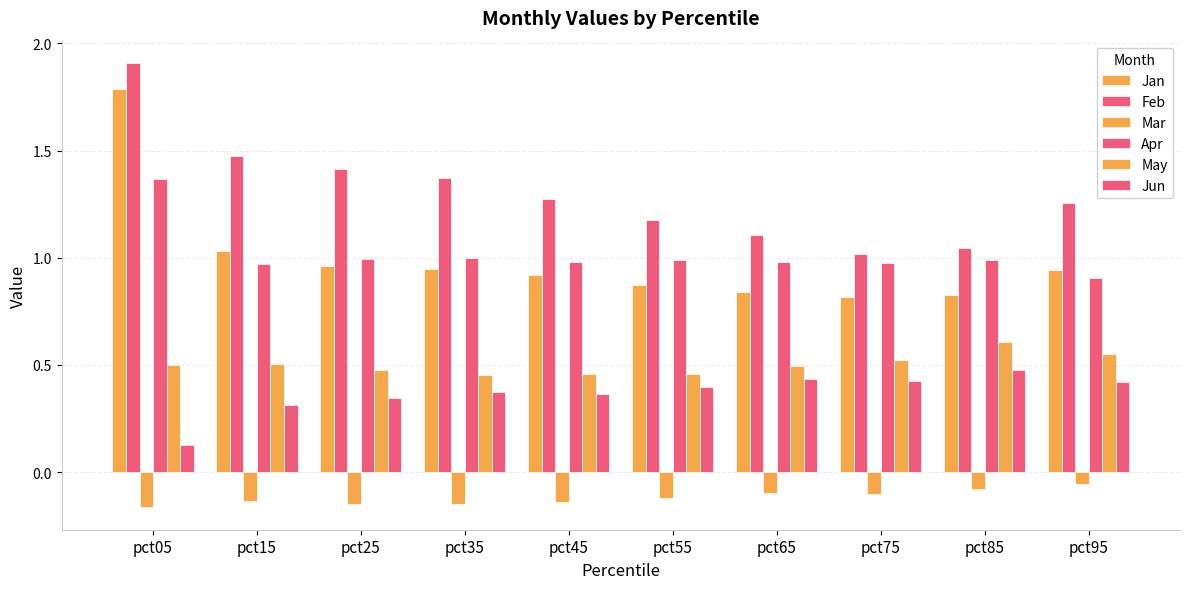

The Mar series shows -0.0 at pct75. True or false?

False